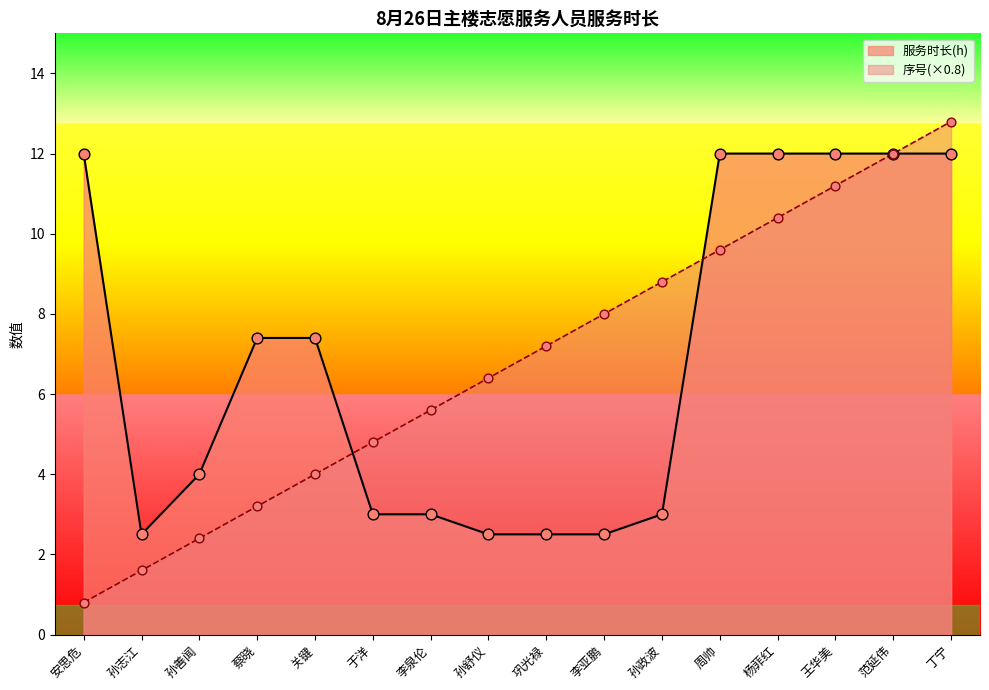

What are all the series names shown in the legend?

服务时长(h), 序号(×0.8)